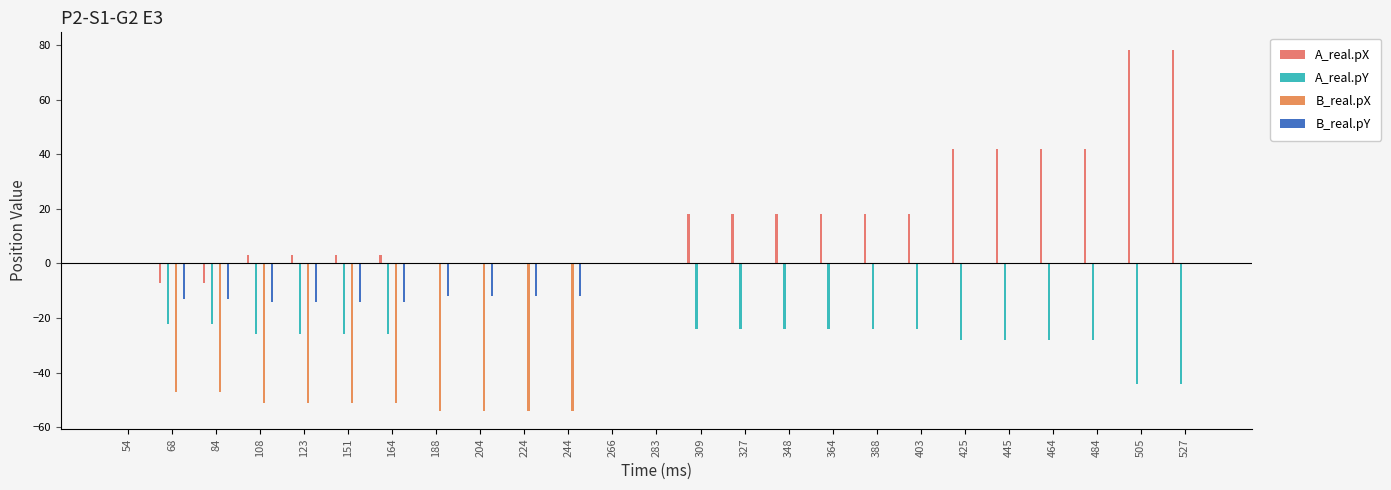

The B_real.pX series shows -77 at 164. True or false?

False